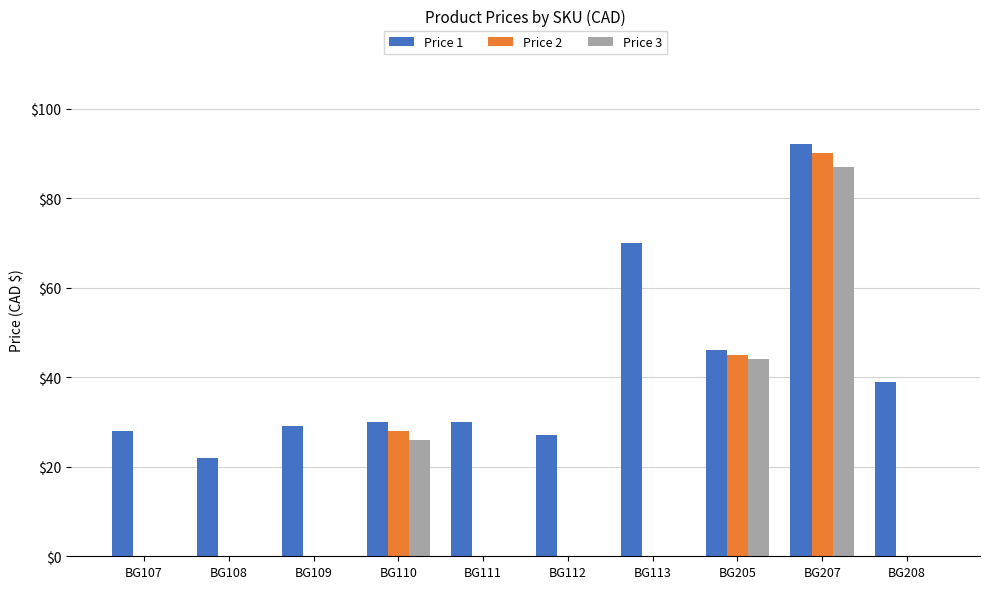

Which series has the largest total across all categories?

Price 1